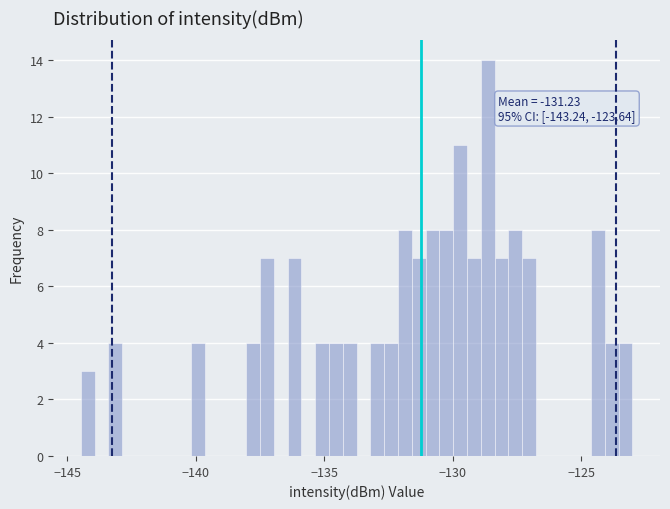

Around what value on the x-axis is the tallest bar? Give the approximate position of its centre, as read against the axis.

-128.5